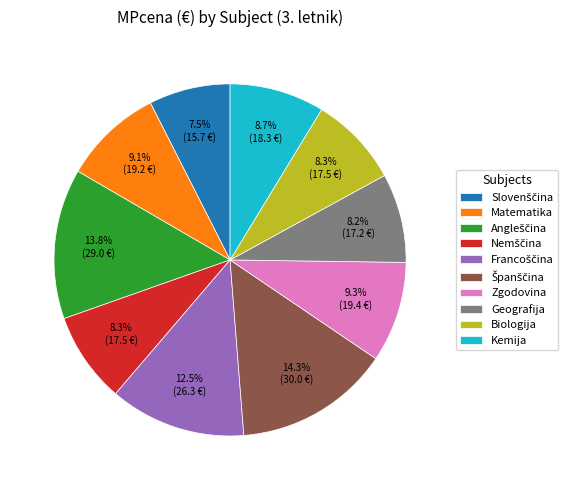

What is the ratio of the value at Zgodovina to the value at Biologija?

1.1